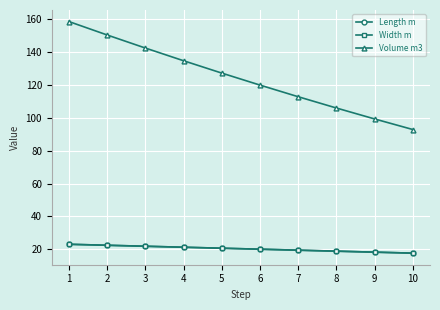

At which label is Length m closest to 20?

6